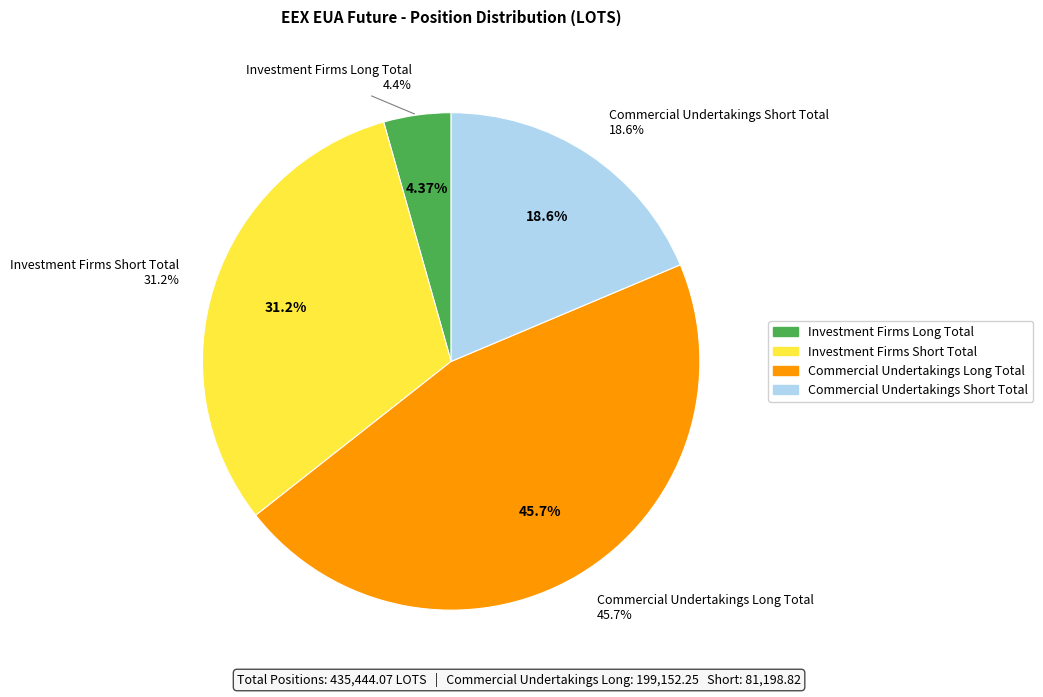

What is the largest slice in the pie chart?

Commercial Undertakings Long Total